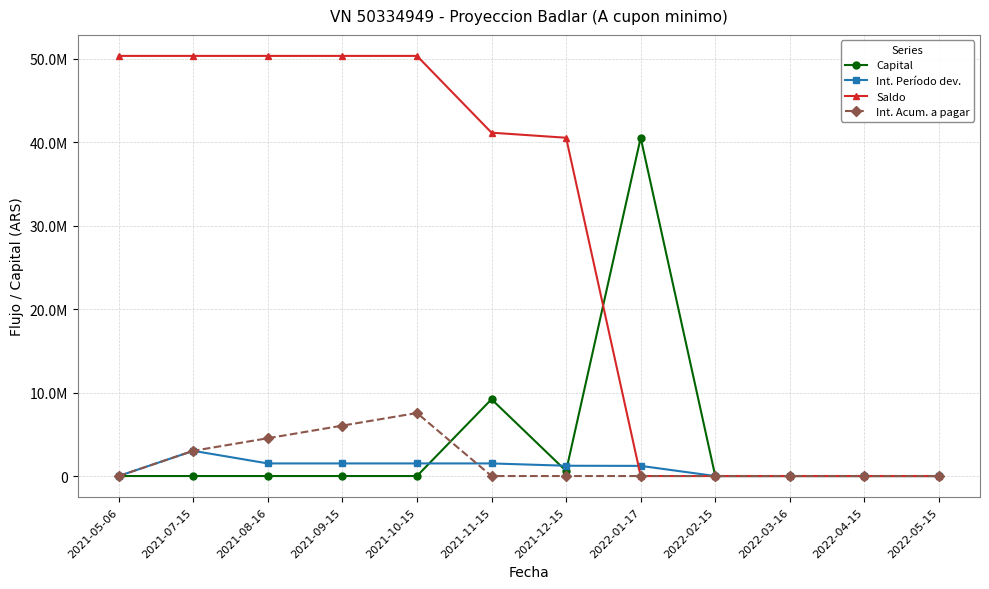

Between which two adjacent categories do Int. Período dev. and Capital first intersect?

2021-10-15 and 2021-11-15